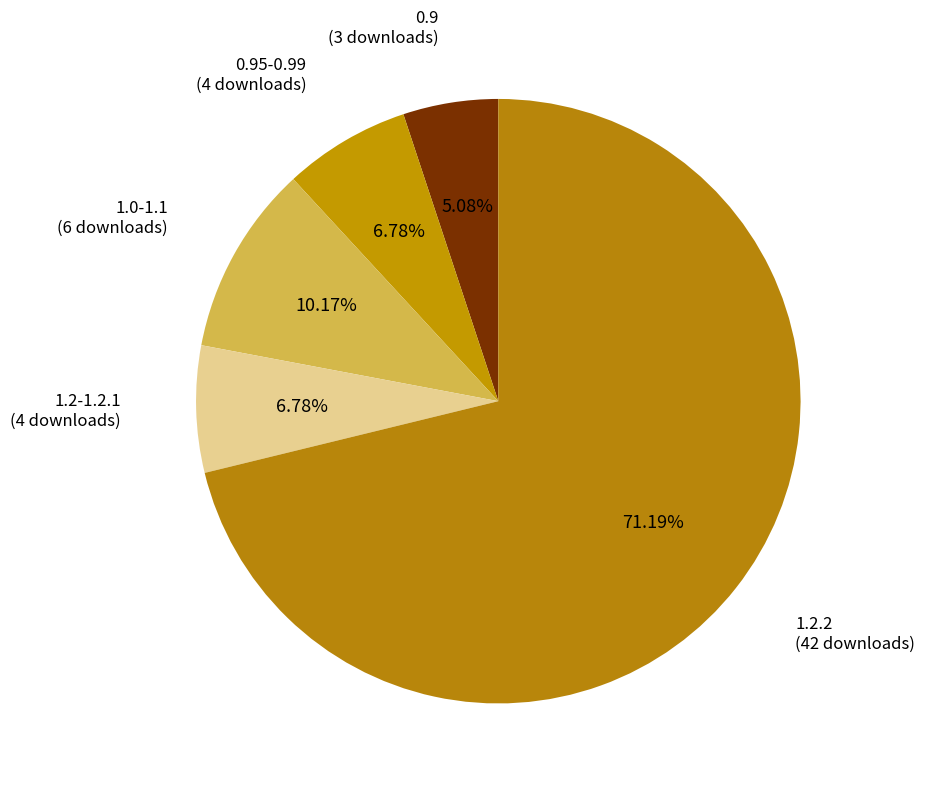

Does 1.2.2 account for over 50% of the chart?

Yes